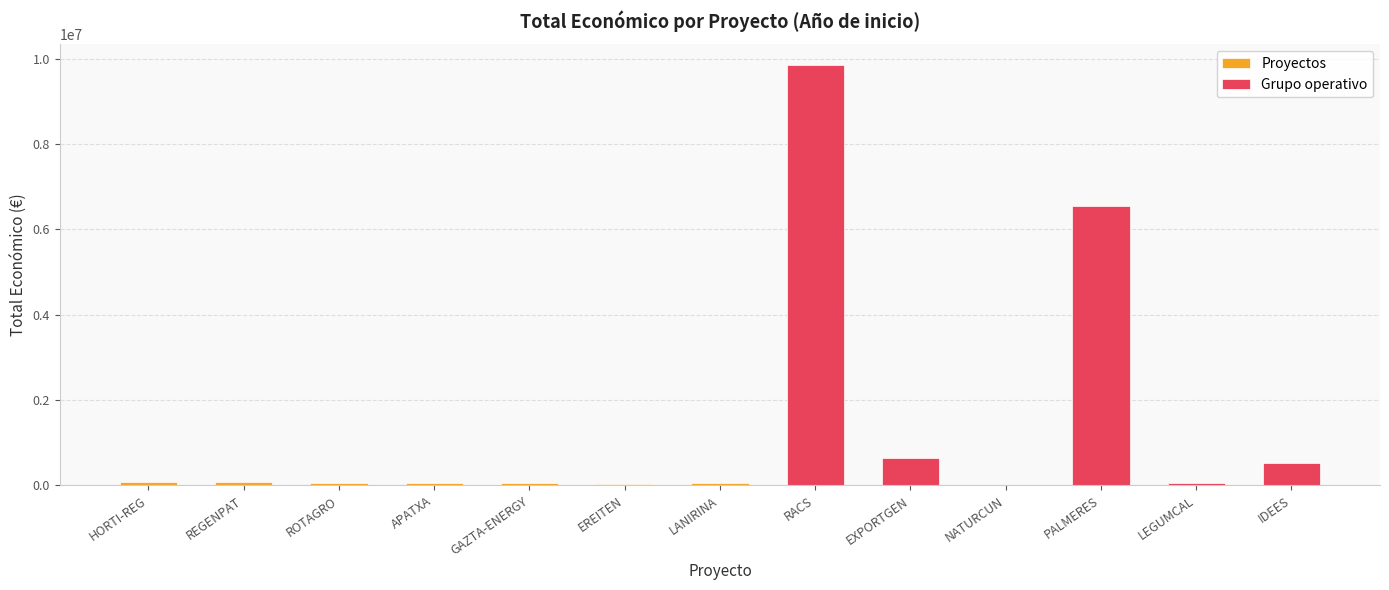

Which label corresponds to the smallest value in the chart?

NATURCUN